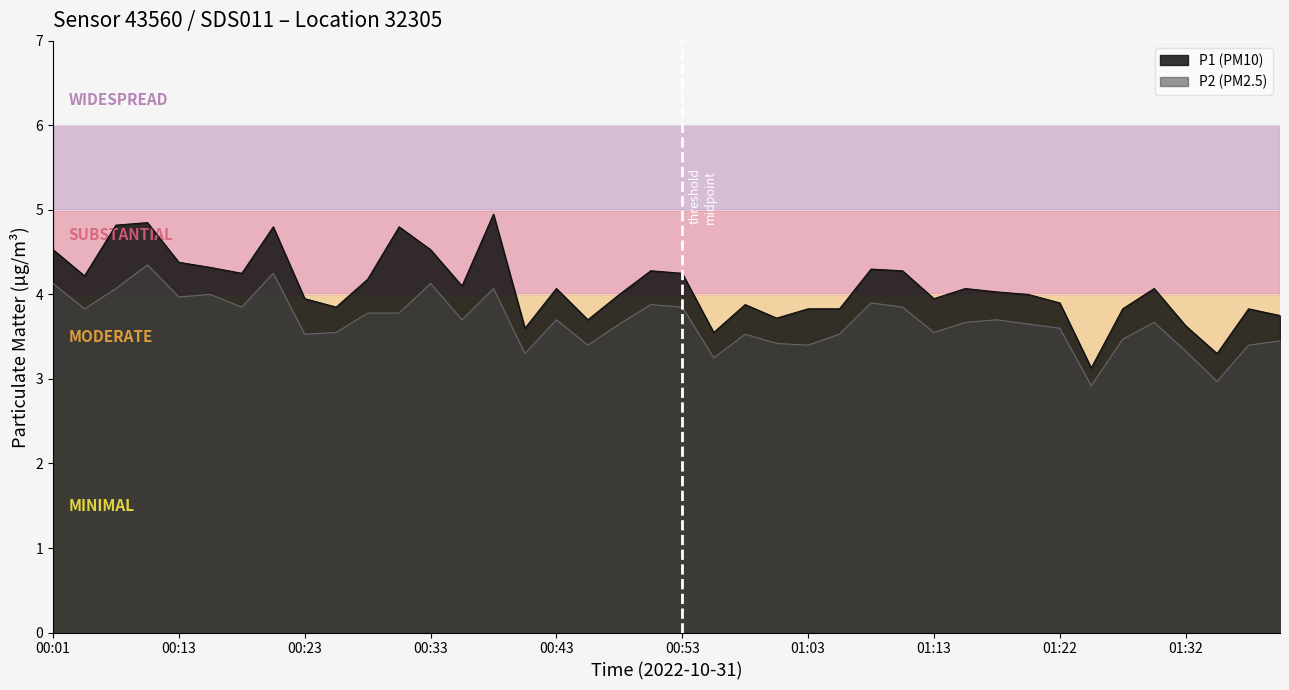

At which label does P2 first exceed 3?

00:01